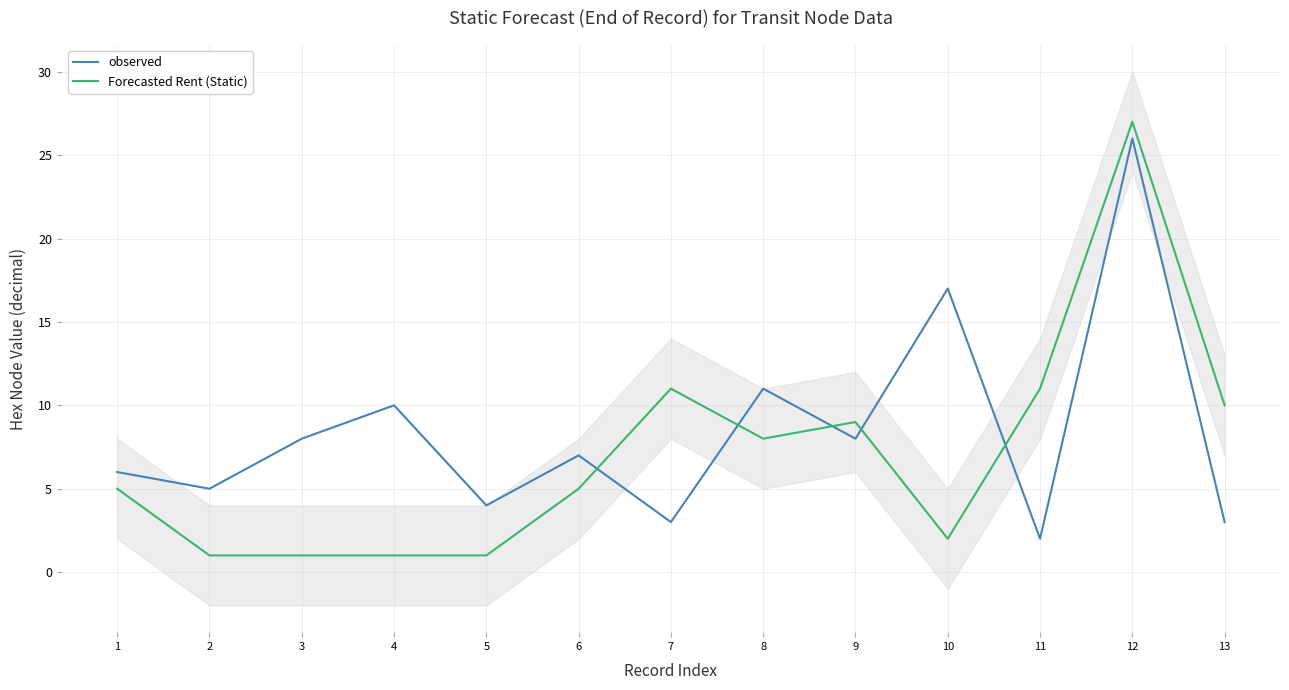

List the series in order of their peak value, highest first.

Forecasted Rent (Static), observed